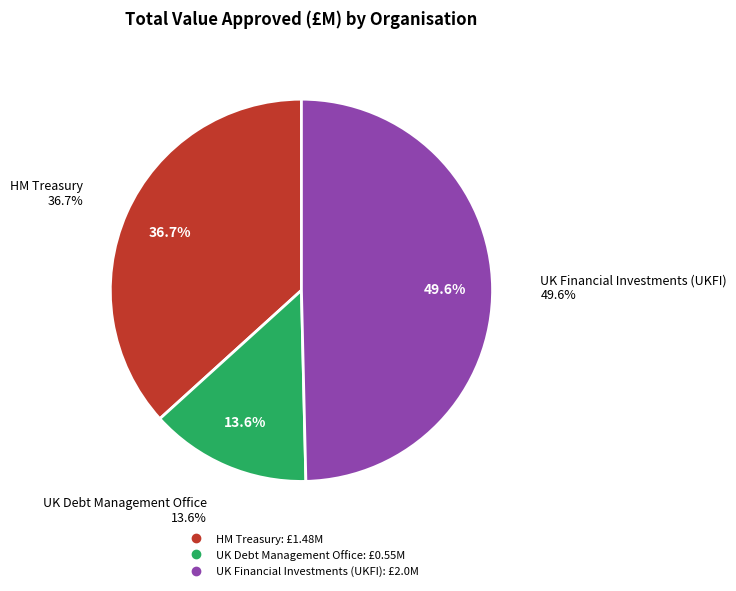

To the nearest percent, what is the combined percentage of UK Debt Management Office and HM Treasury?

50%